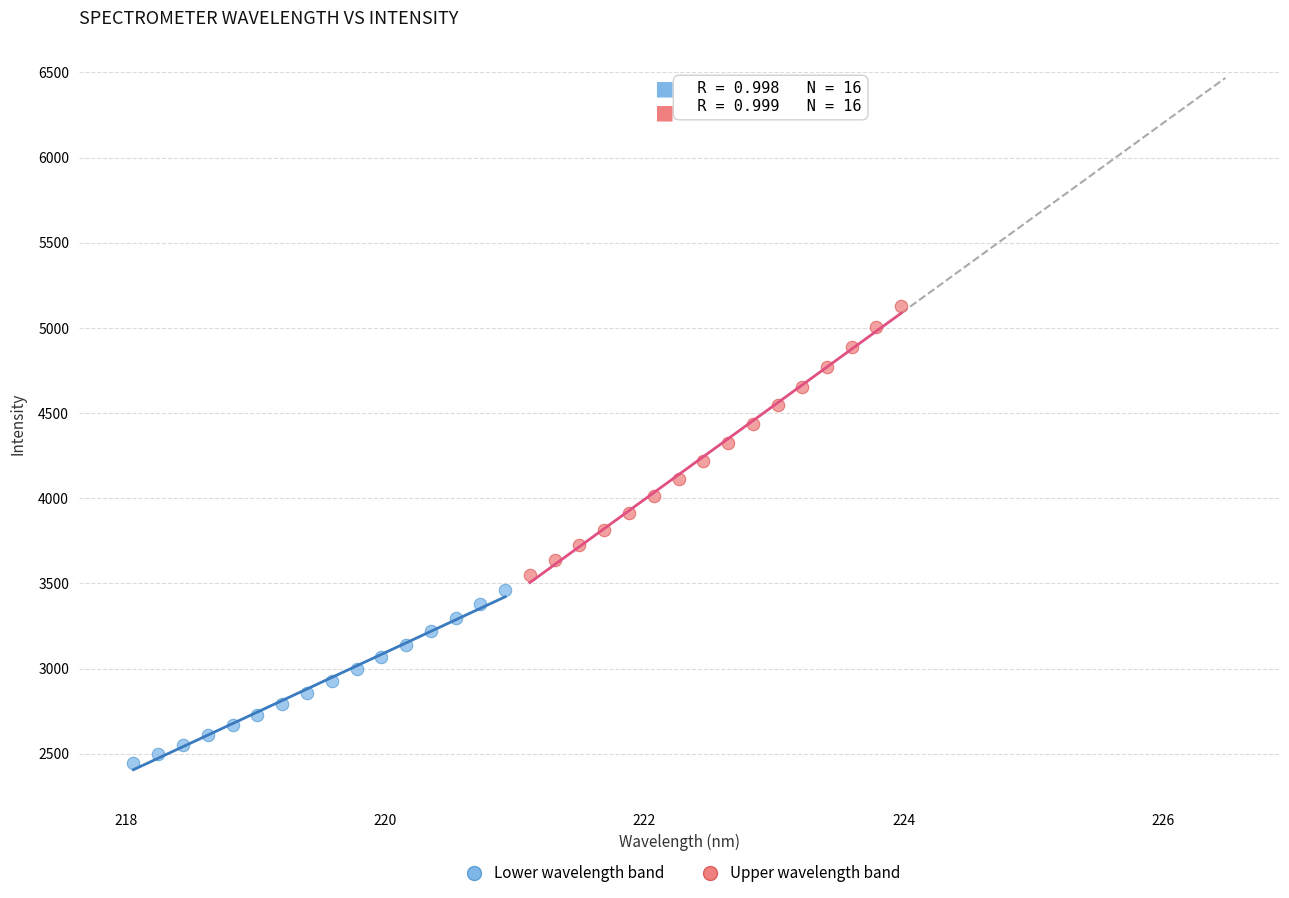

Which series has the widest spread of Y values?

Upper wavelength band